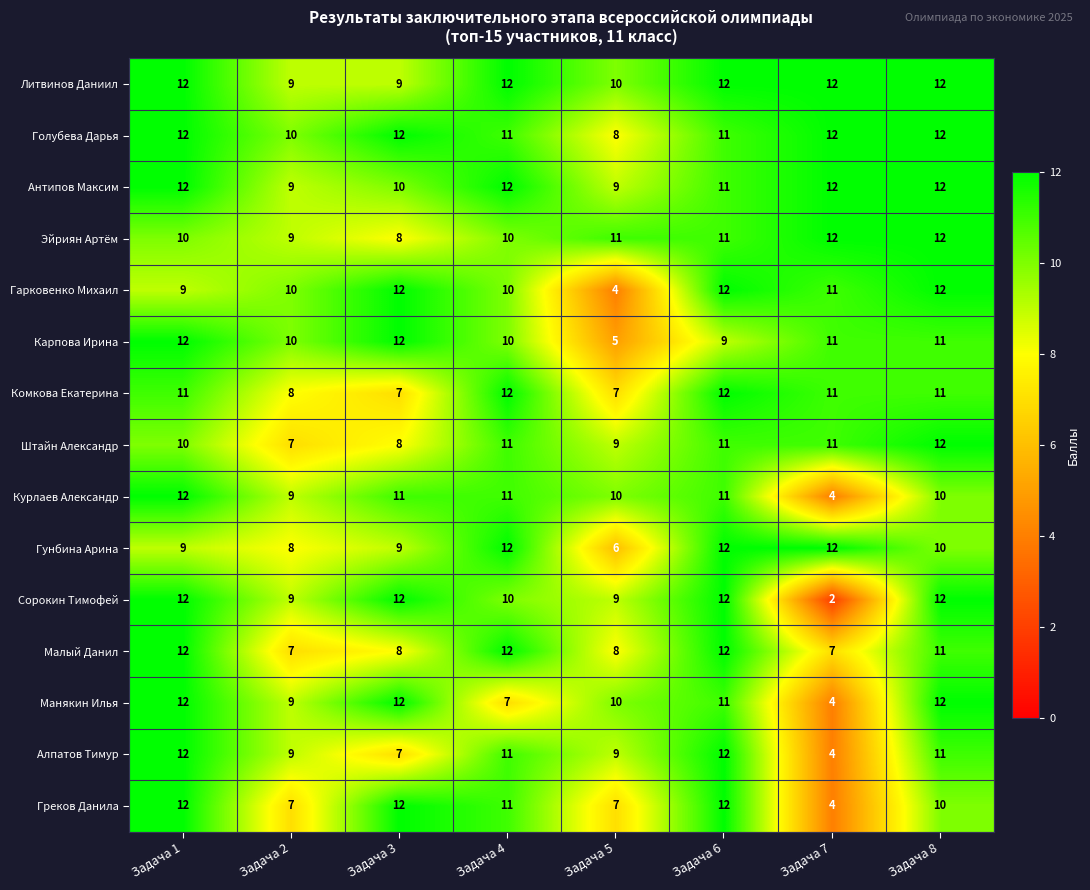

What is the approximate value of Греков Данила at Задача 4?

11